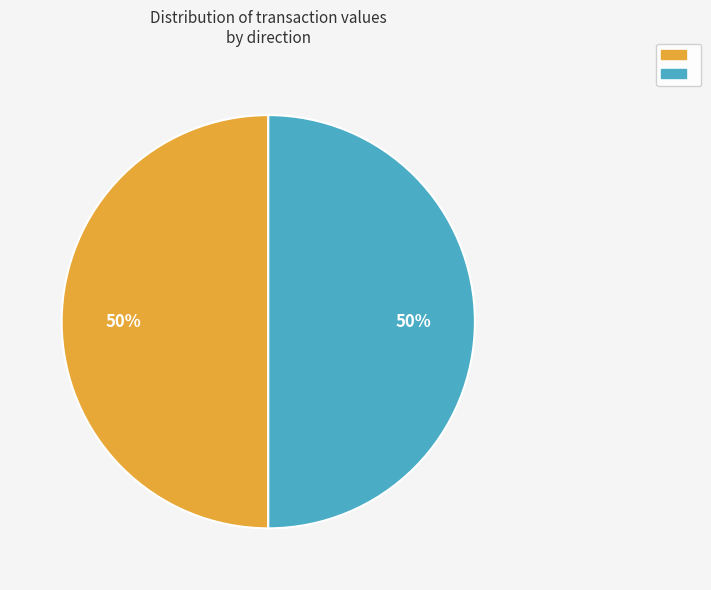

To the nearest percent, what is the average slice percentage?

50%